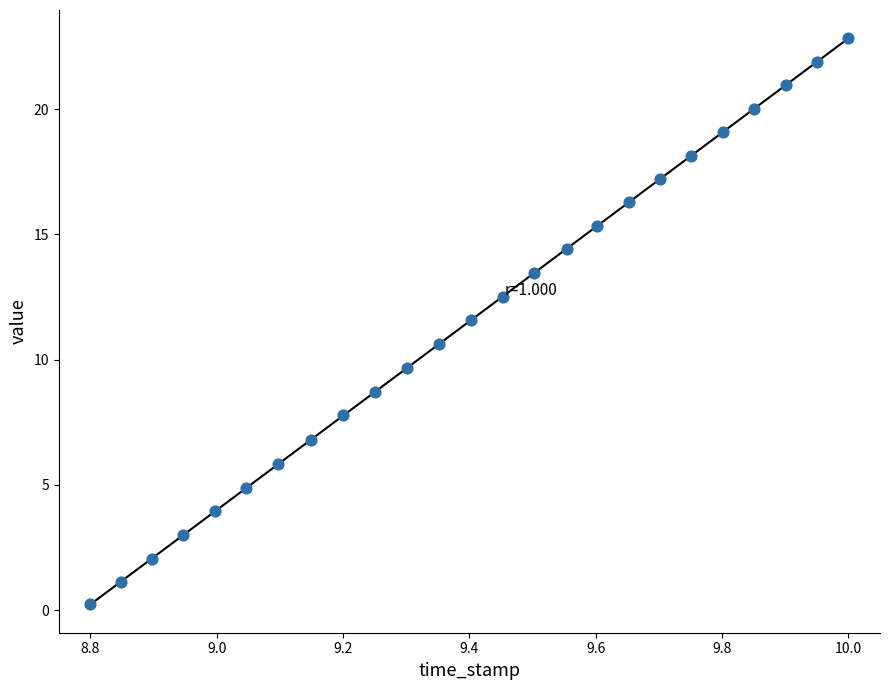

What is the range of X values (max minus min)?

1.2